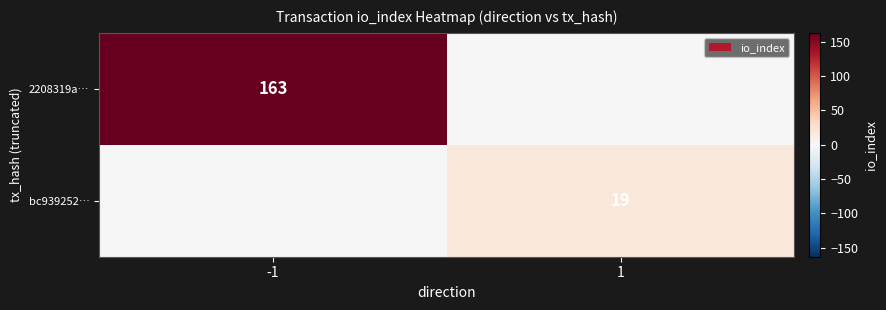

Between 1 and -1, which is larger?

-1